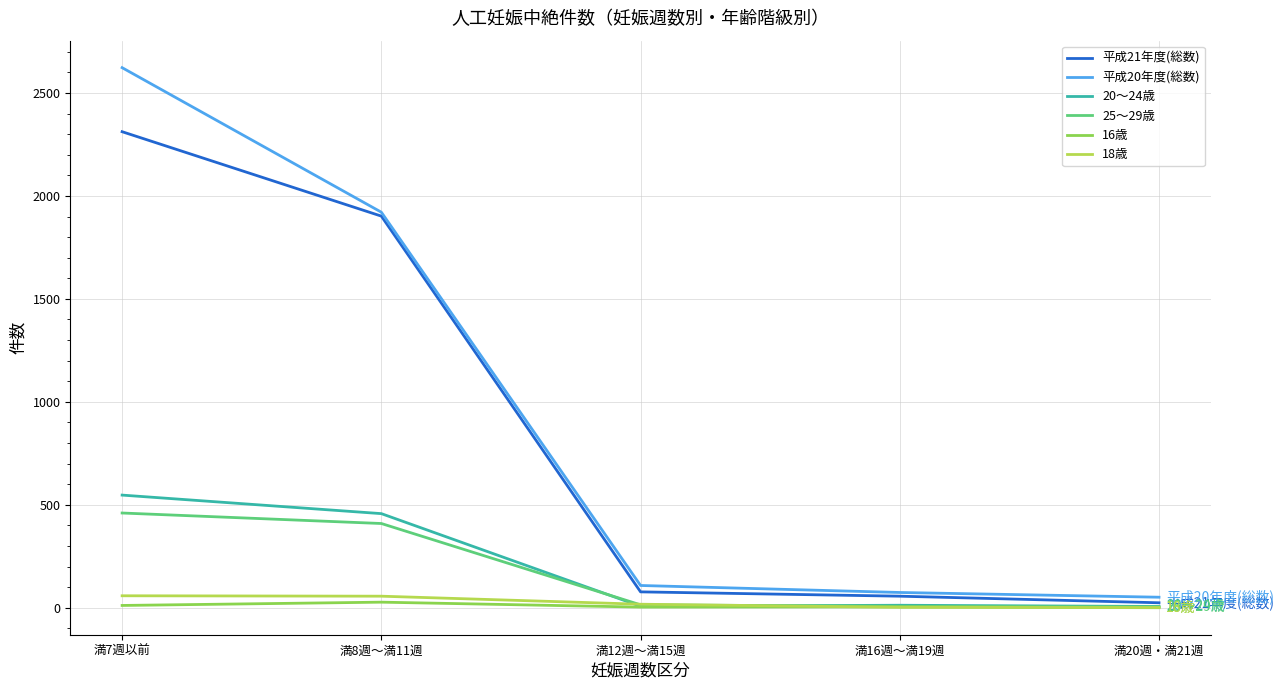

What is the difference between the 20～24歳 values at 満16週～満19週 and 満8週～満11週?

445